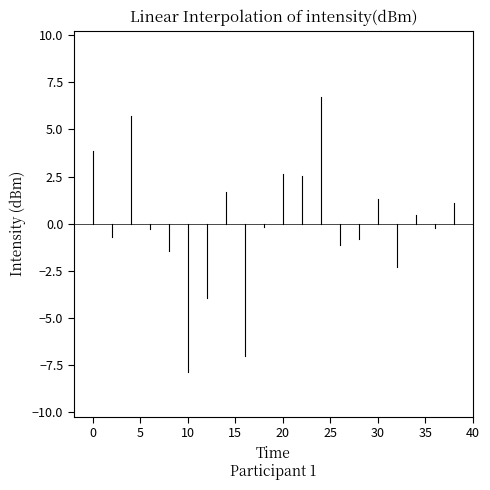

What is the maximum value shown in the chart?

6.7